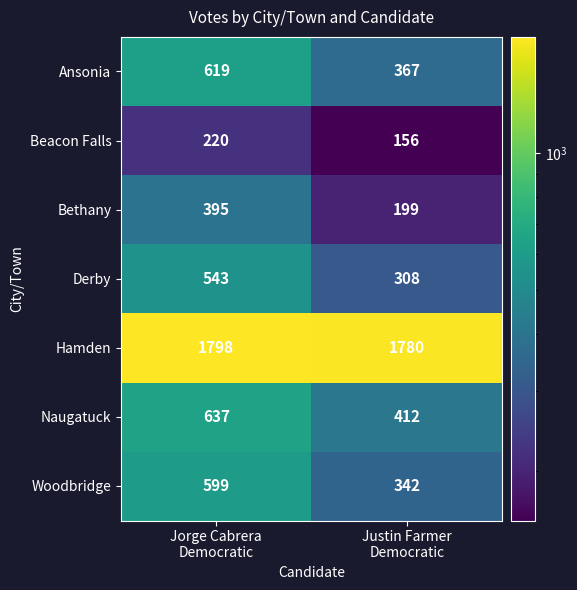

Reading right to left, transcribe all the data shown in this chart.

Ansonia: 367	619
Beacon Falls: 156	220
Bethany: 199	395
Derby: 308	543
Hamden: 1780	1798
Naugatuck: 412	637
Woodbridge: 342	599